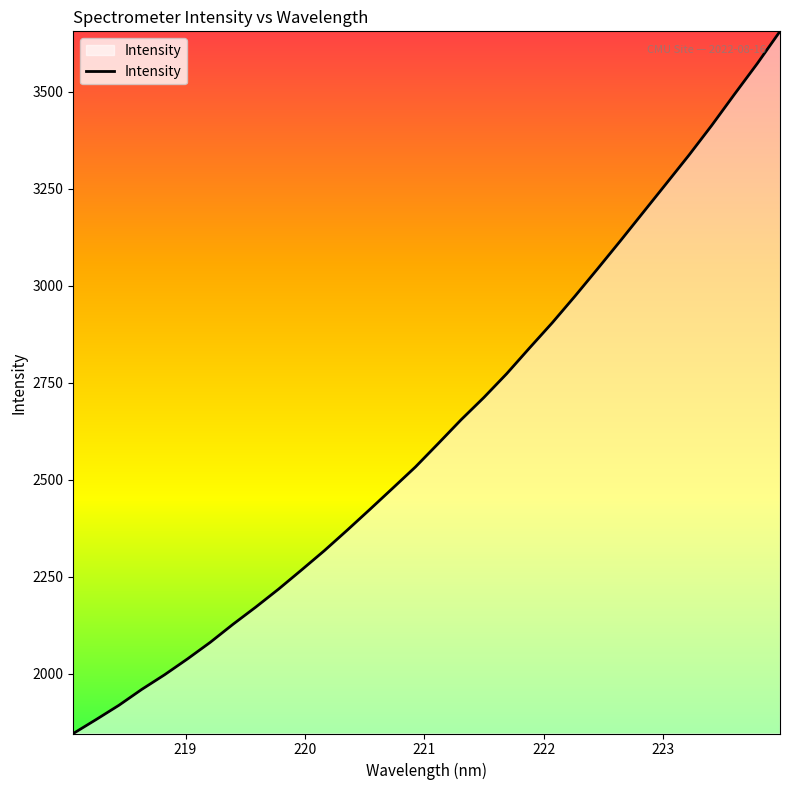

How many lines are shown in the chart?

1